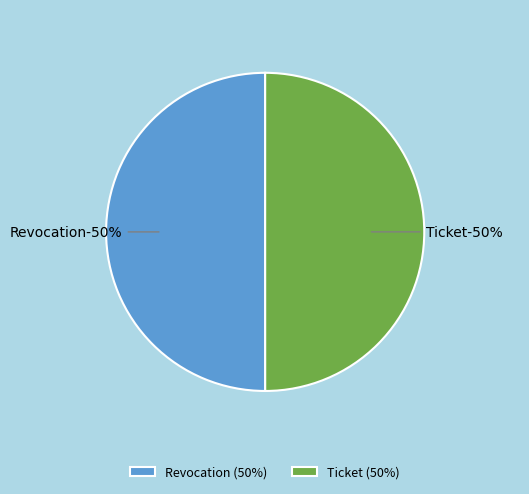

What percentage do Ticket and Revocation together represent?

100.0%